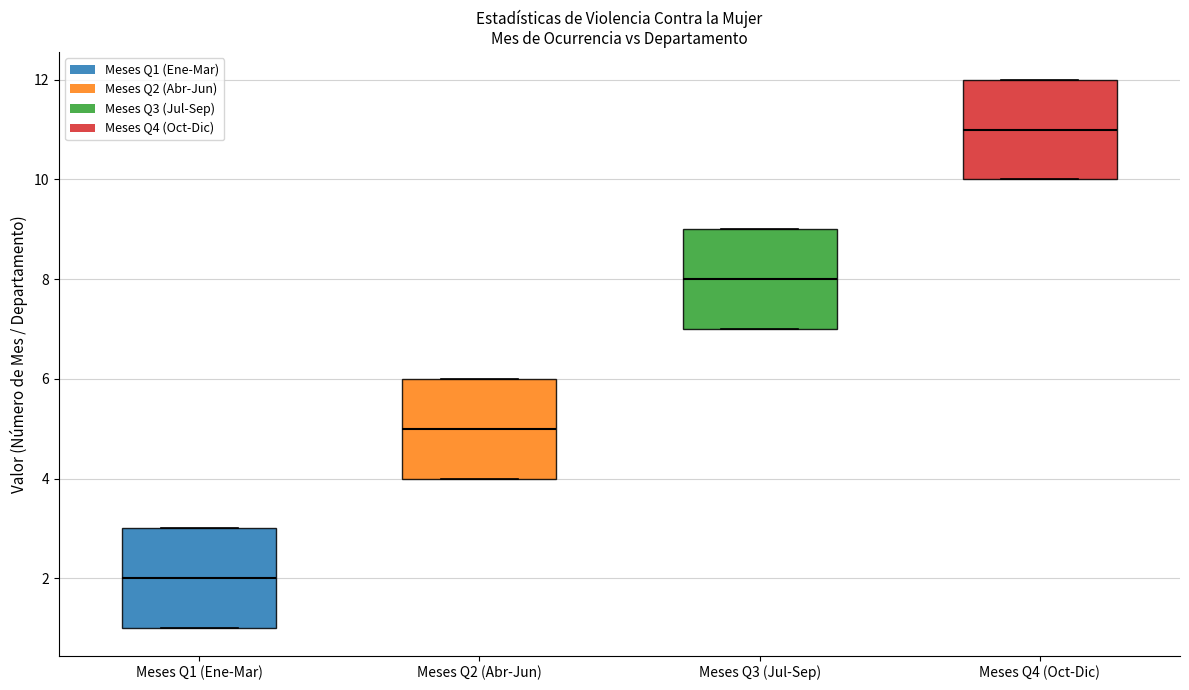

Which box's median line is the lowest?

Meses Q1 (Ene-Mar)